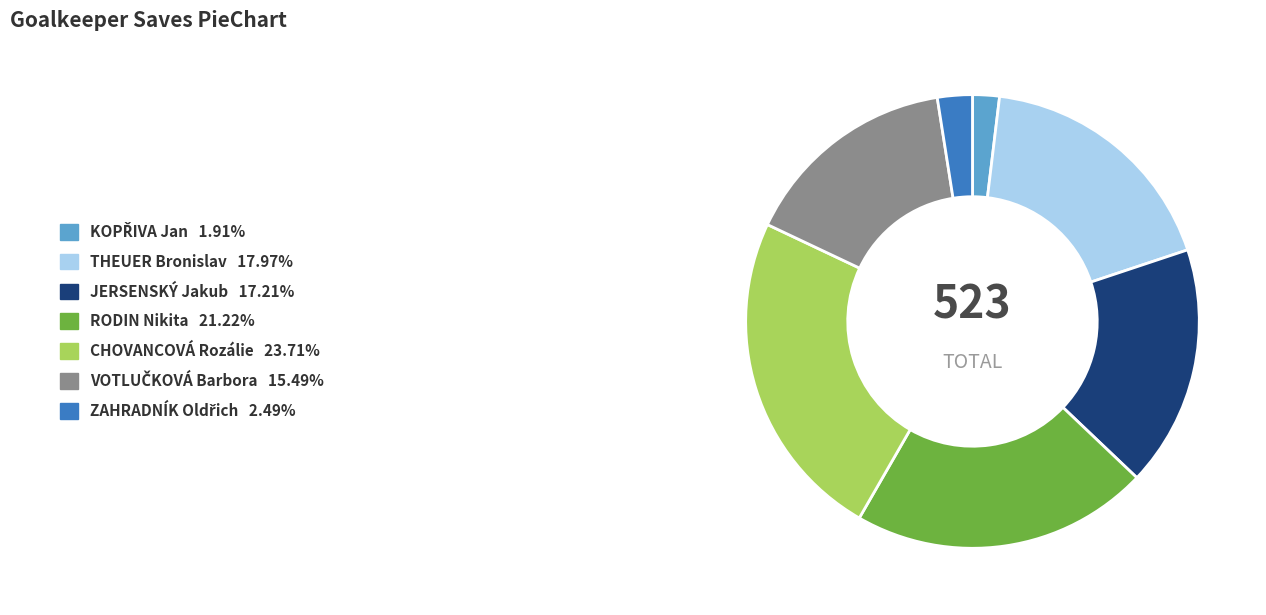

Is it true that THEUER Bronislav is 18% of the pie?

True